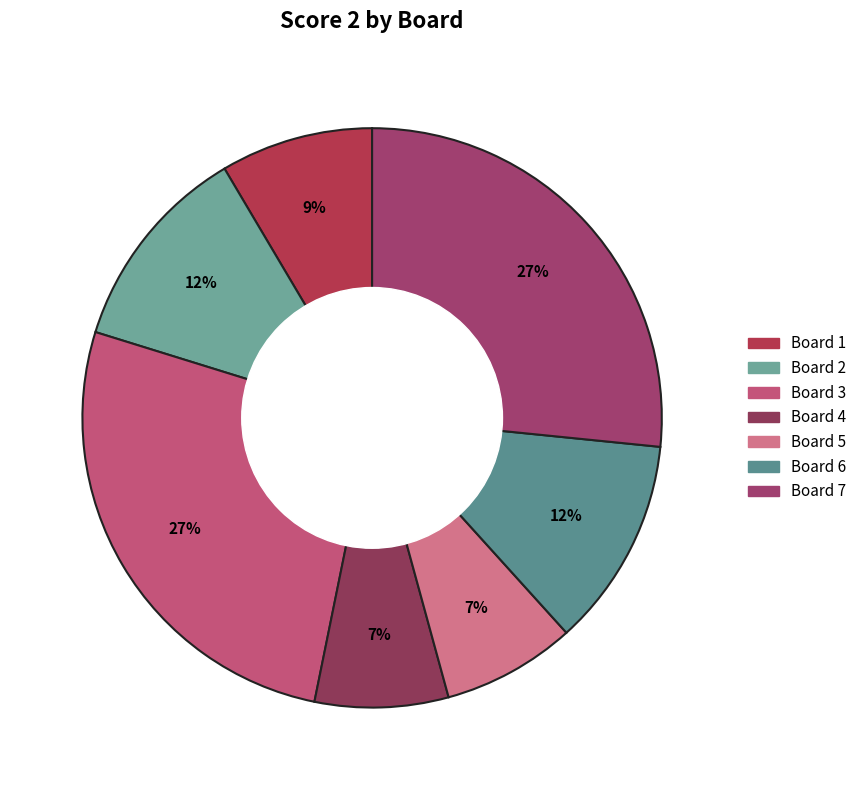

How many segments does this pie chart have?

7